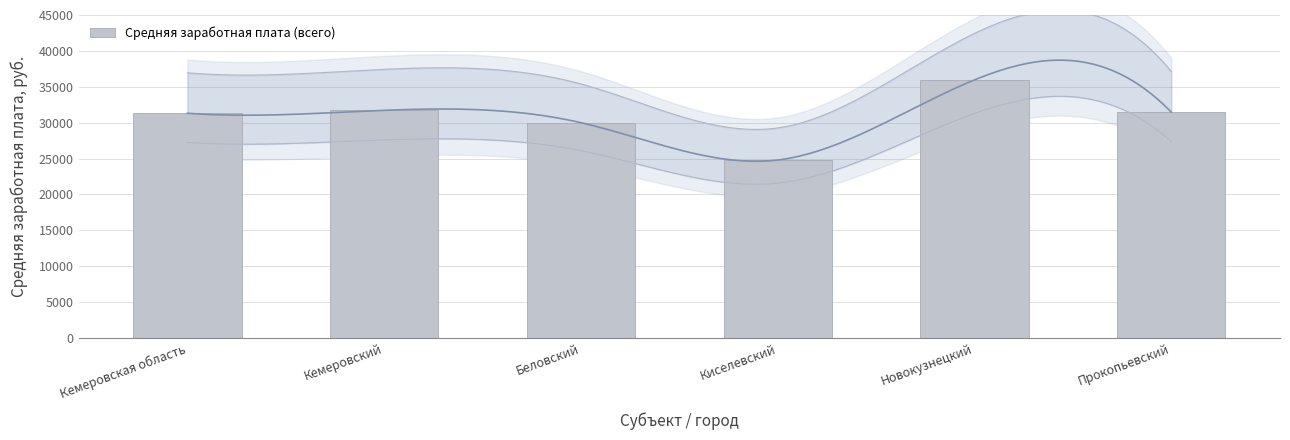

What is the minimum value shown in the chart?

24804.3